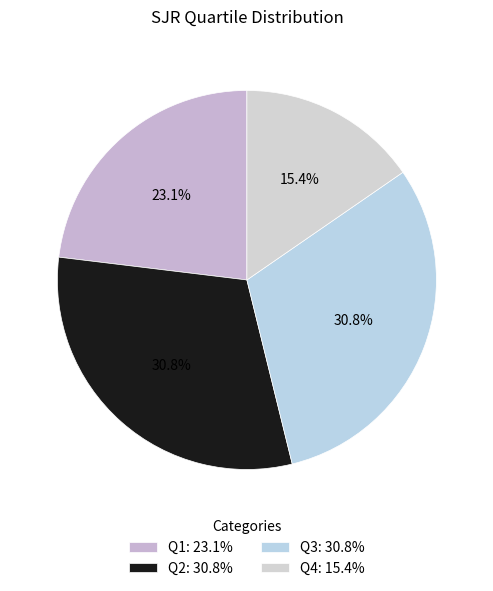

Which slice is the smallest?

Q4: 15.4%